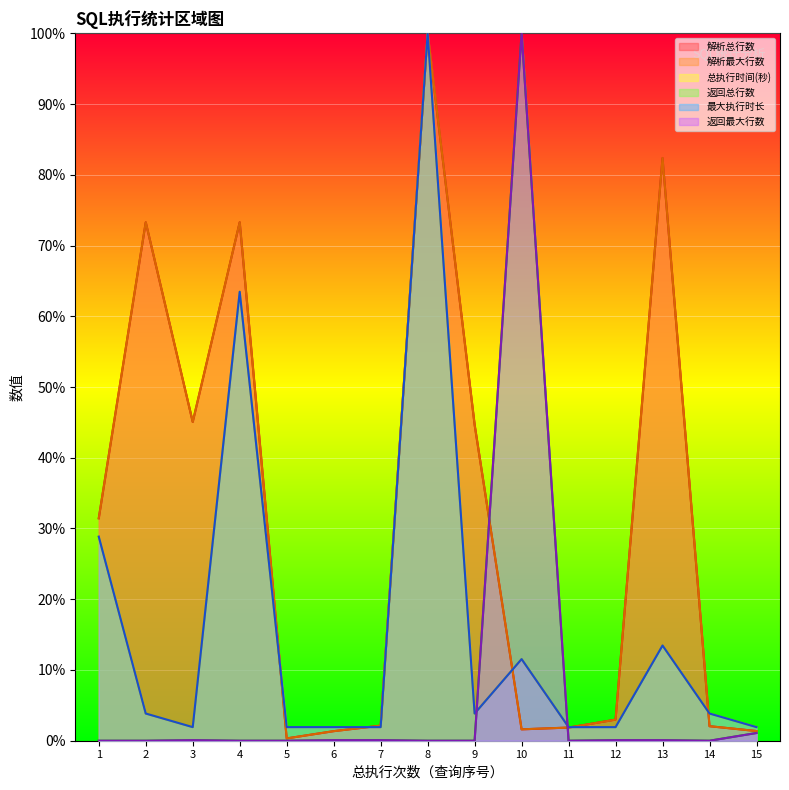

How many categories are shown in the chart?

15